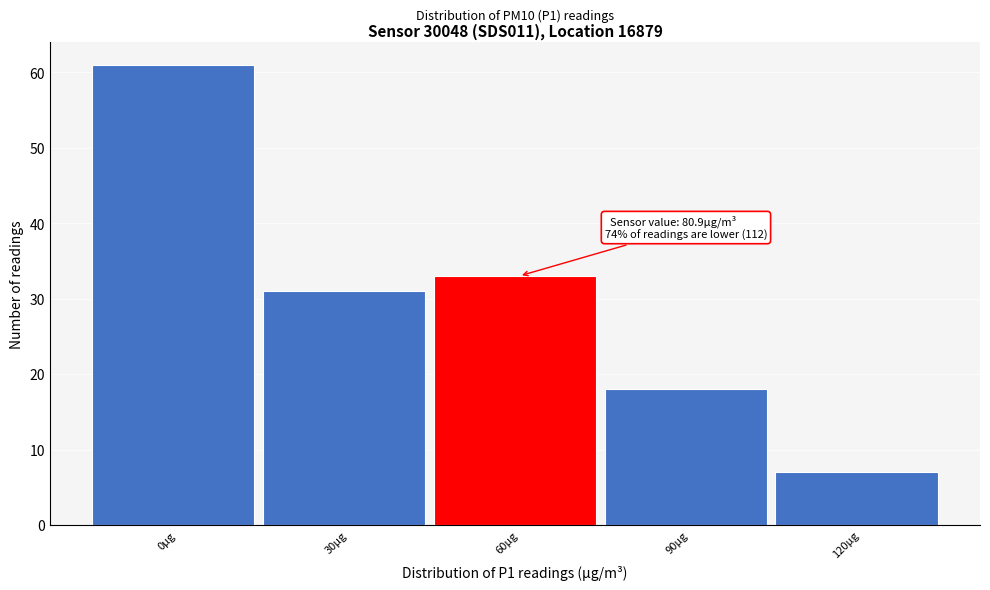

Reading left to right, extract all data points from this chart.

61	31	33	18	7